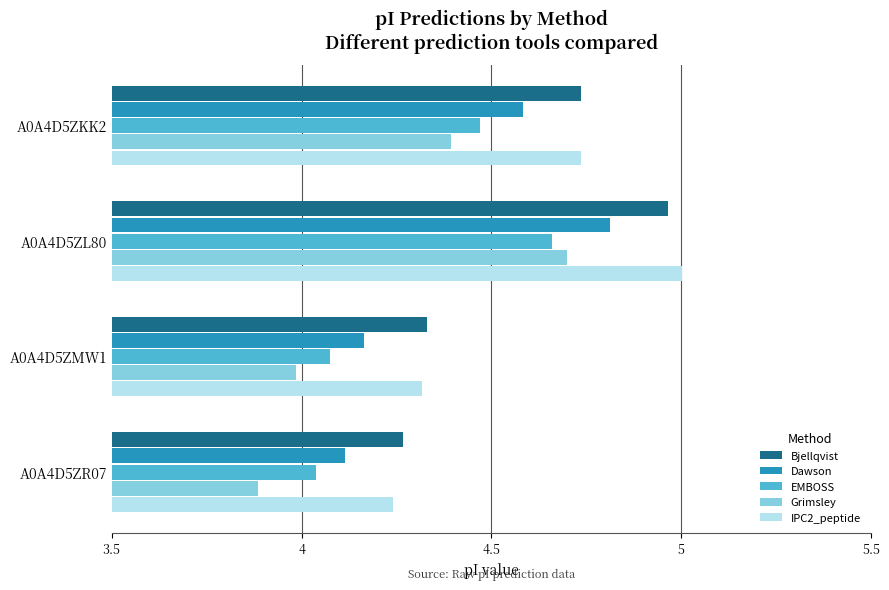

Which category has the highest value in the Bjellqvist series?

A0A4D5ZL80